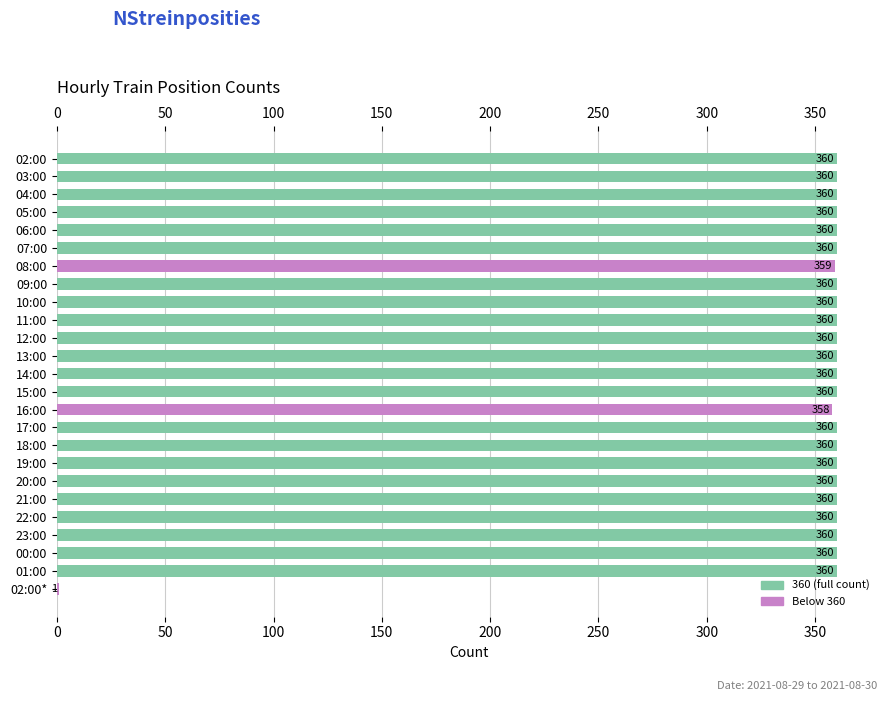

What is the ratio of the value at 05:00 to the value at 19:00?

1.0